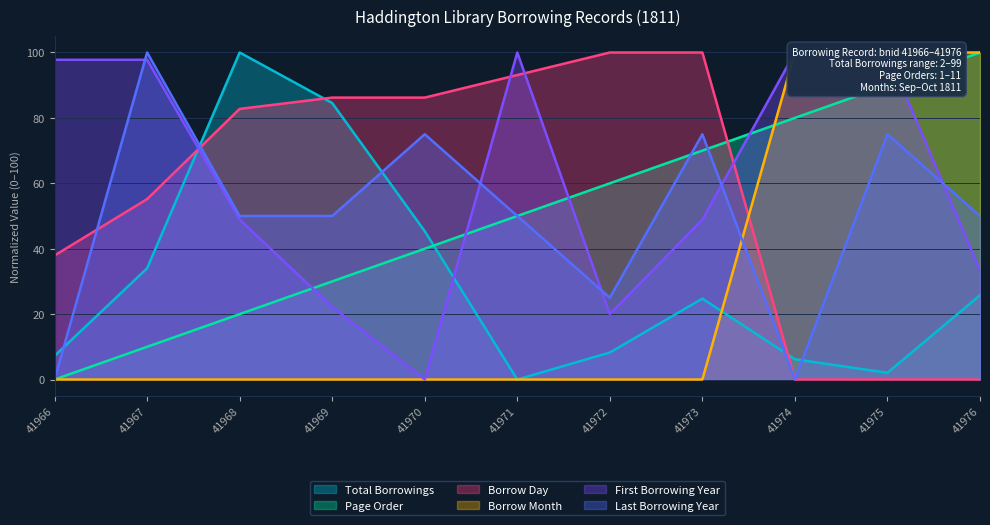

At which category is the sum across all series the highest?

41975